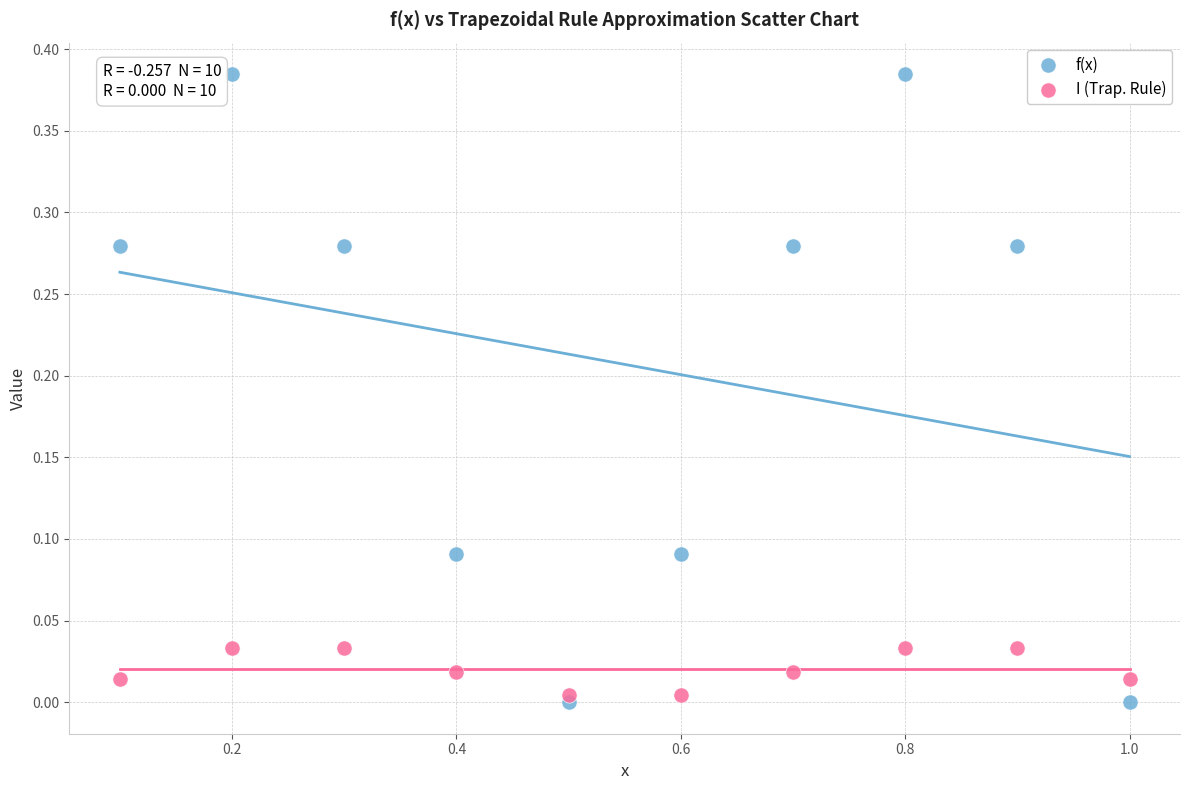

Which series reaches the maximum Y coordinate?

f(x)